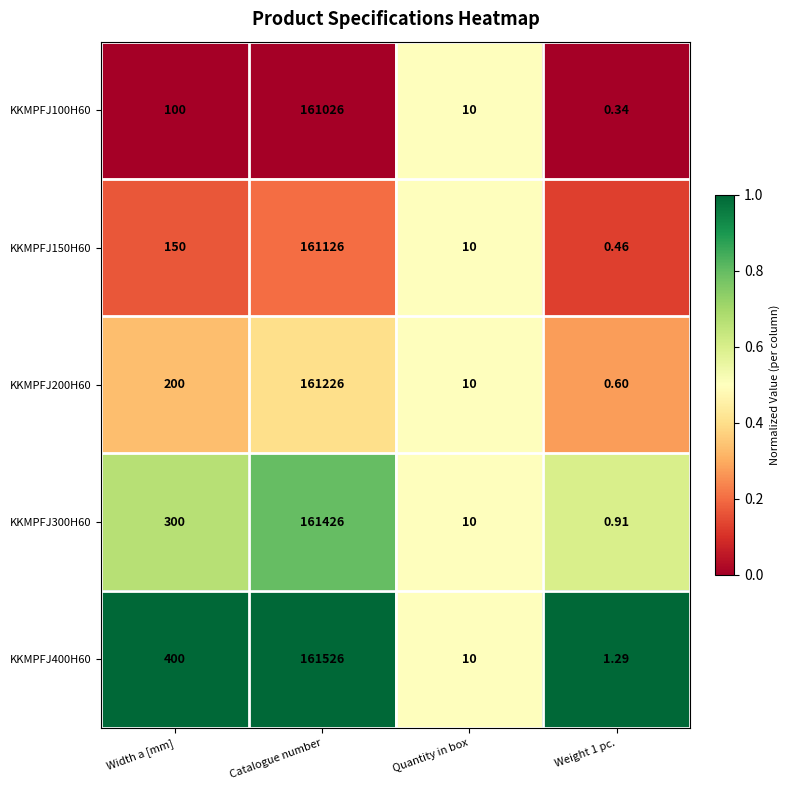

At which label does KKMPFJ400H60 reach its peak?

Catalogue number